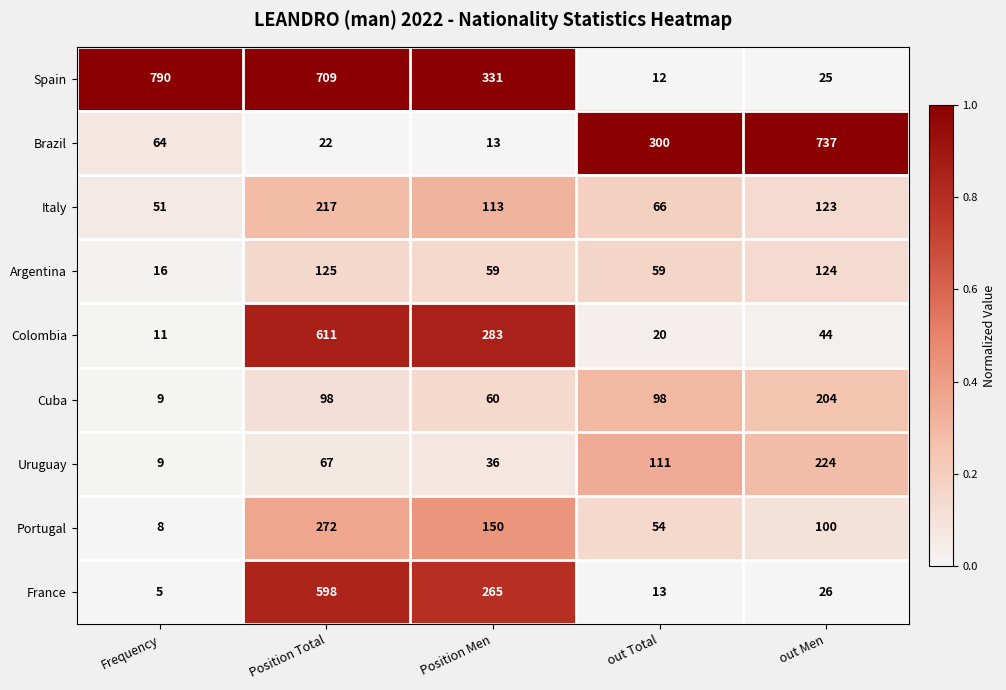

At how many categories does at least one series exceed 335?

3